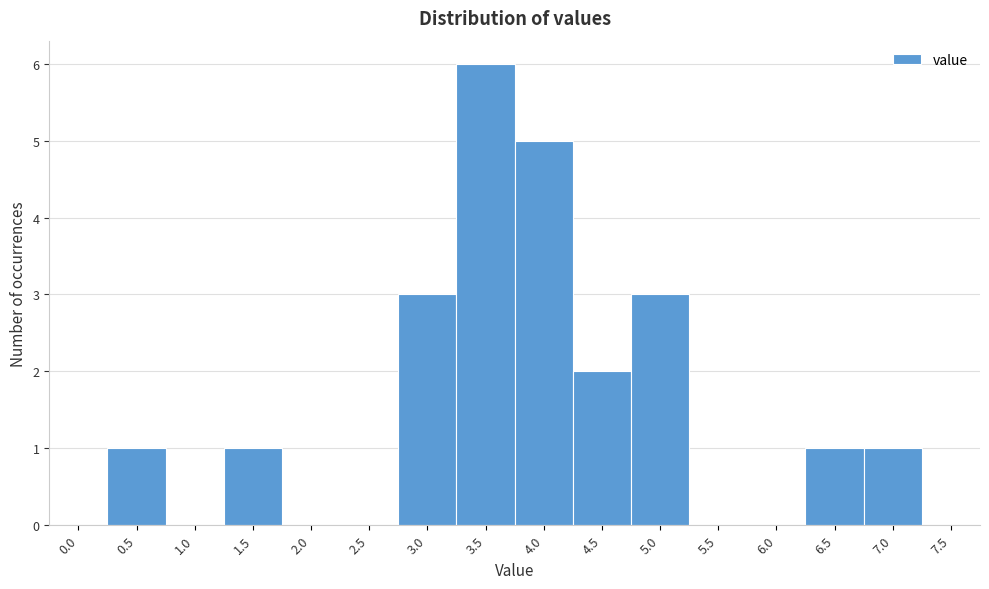

Reading left to right, what are all the values shown in this chart?

0.0=0	0.5=1	1.0=0	1.5=1	2.0=0	2.5=0	3.0=3	3.5=6	4.0=5	4.5=2	5.0=3	5.5=0	6.0=0	6.5=1	7.0=1	7.5=0